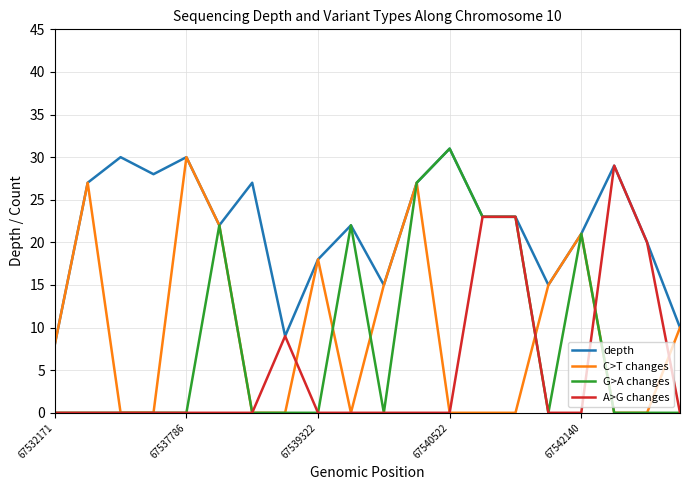

Which series has the largest total across all categories?

depth